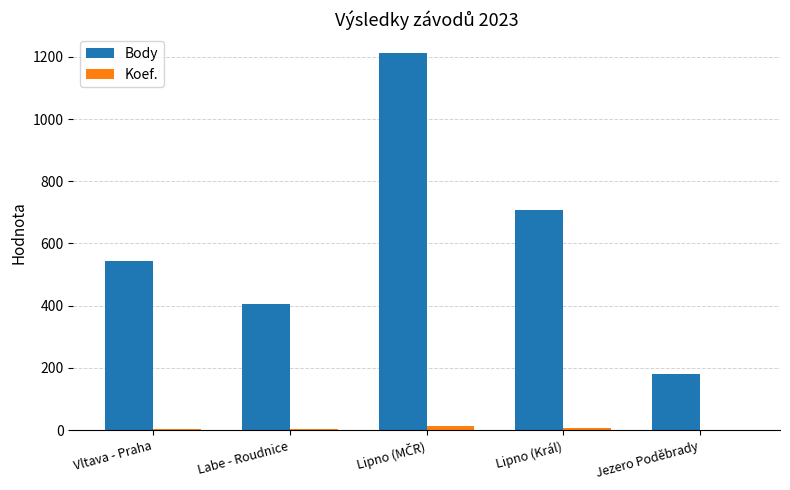

What is the sum of all Body values?

3046